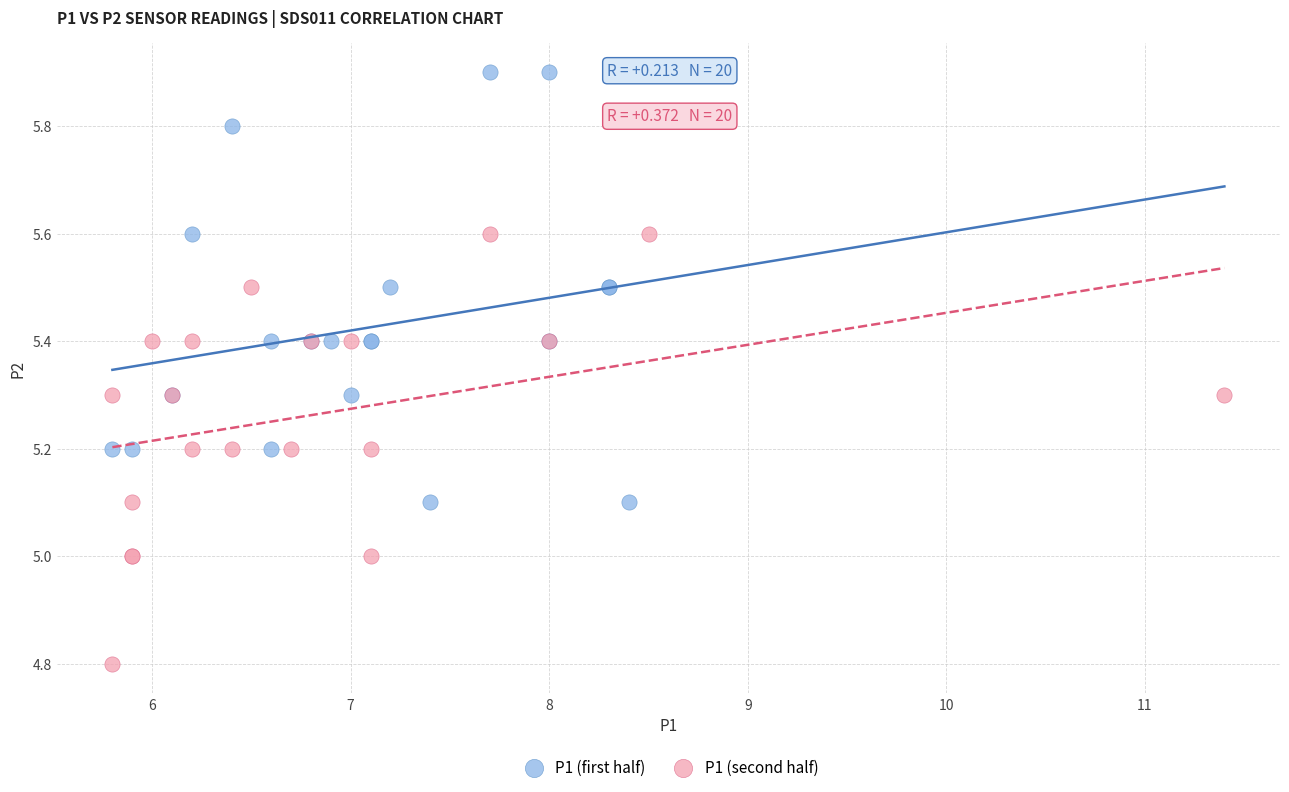

What are all the series names shown in the legend?

P1 (first half), P1 (second half)